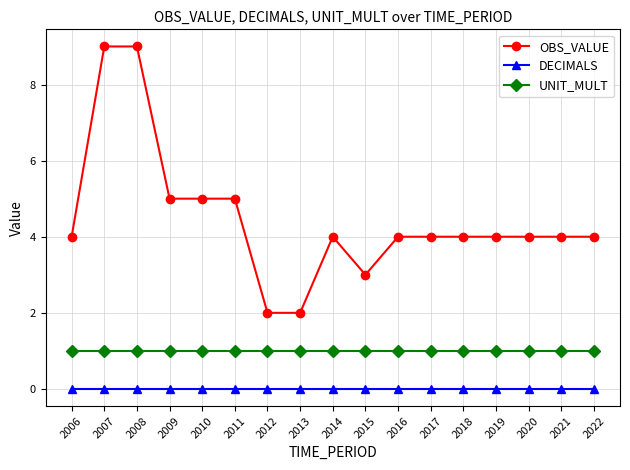

List the series in order of their peak value, highest first.

OBS_VALUE, UNIT_MULT, DECIMALS